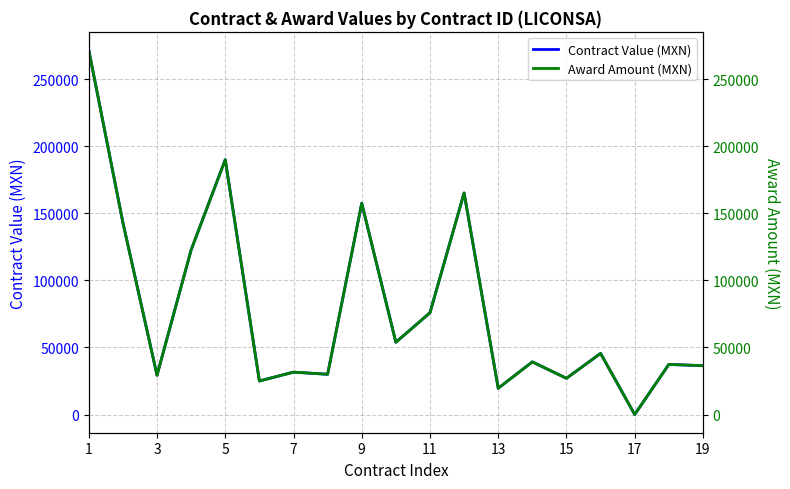

What is the maximum value for Contract Value (MXN)?

271703.0